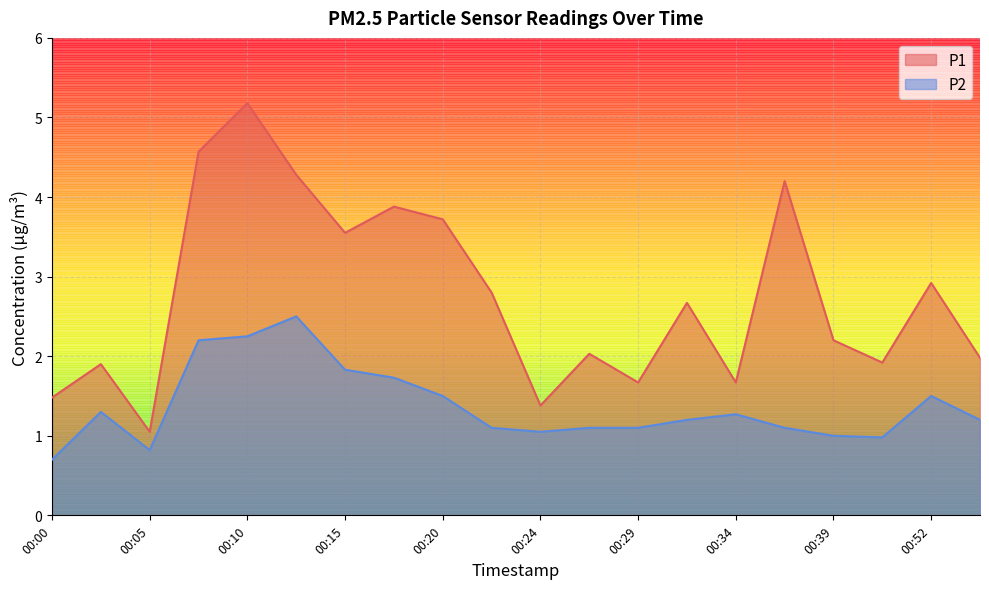

True or false: P2 and P1 cross at least once.

False